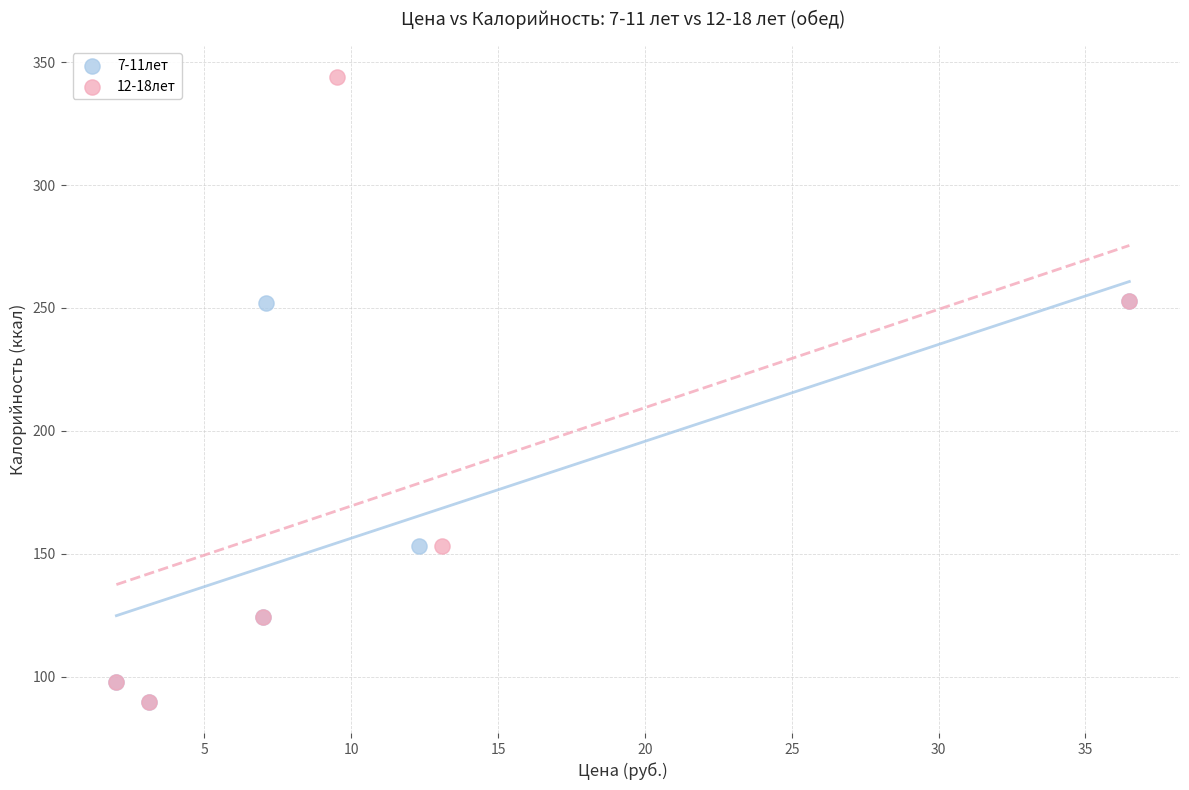

What are all the series names shown in the legend?

7-11лет, 12-18лет